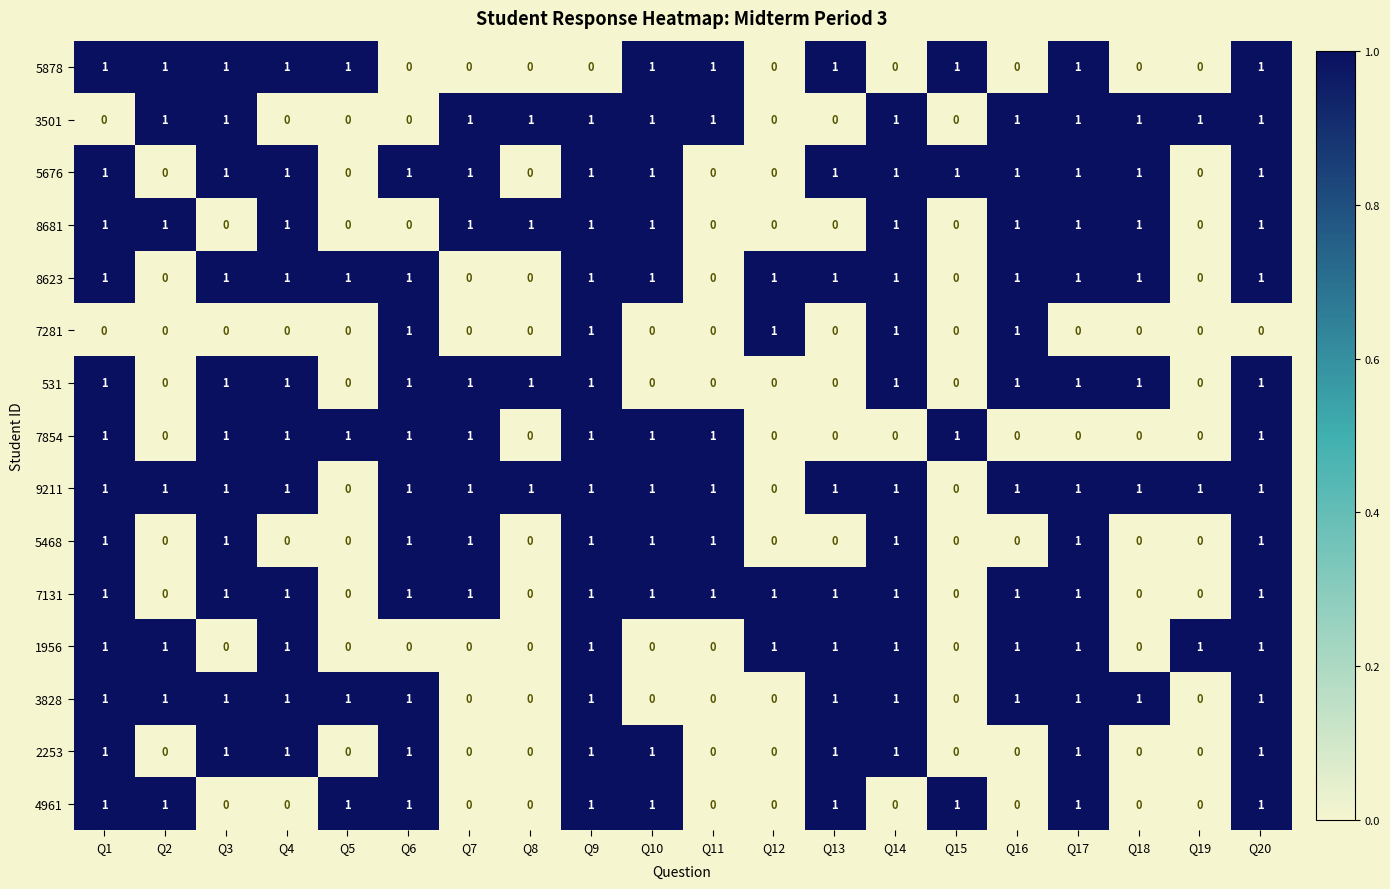

True or false: 5878 has a value of 1 at Q17.

True